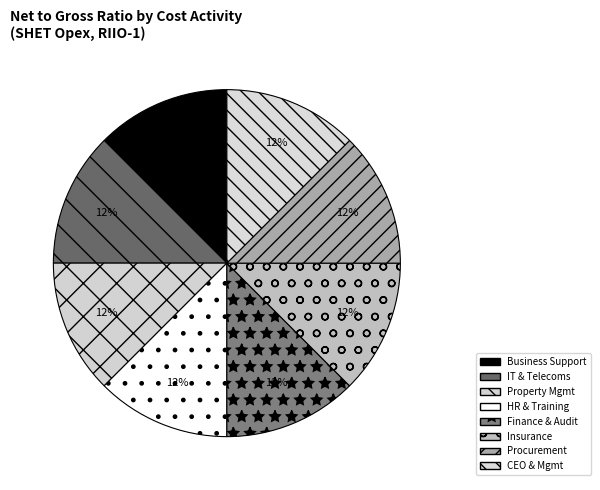

How many segments does this pie chart have?

8